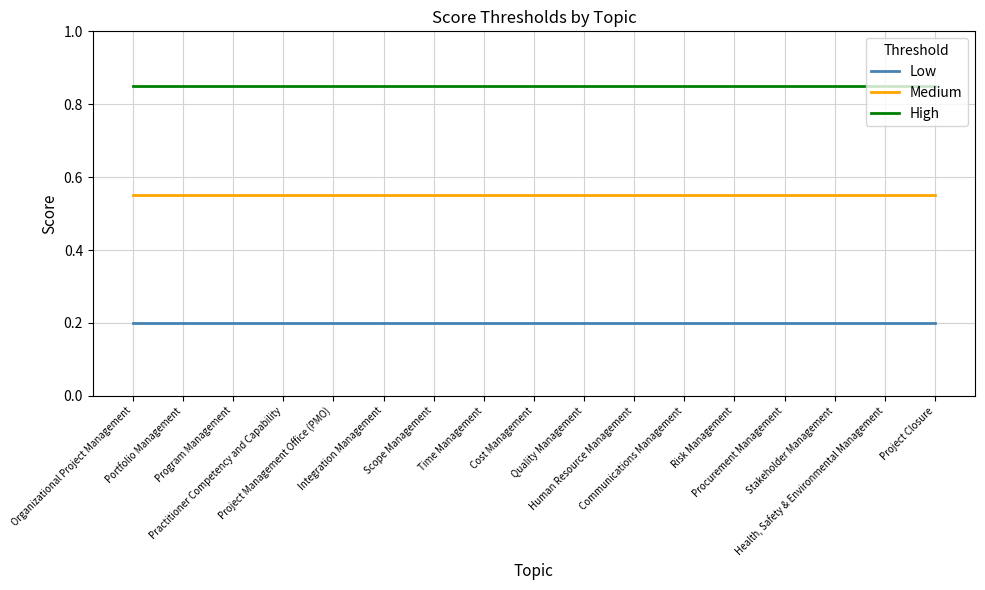

True or false: Low and High cross at least once.

False